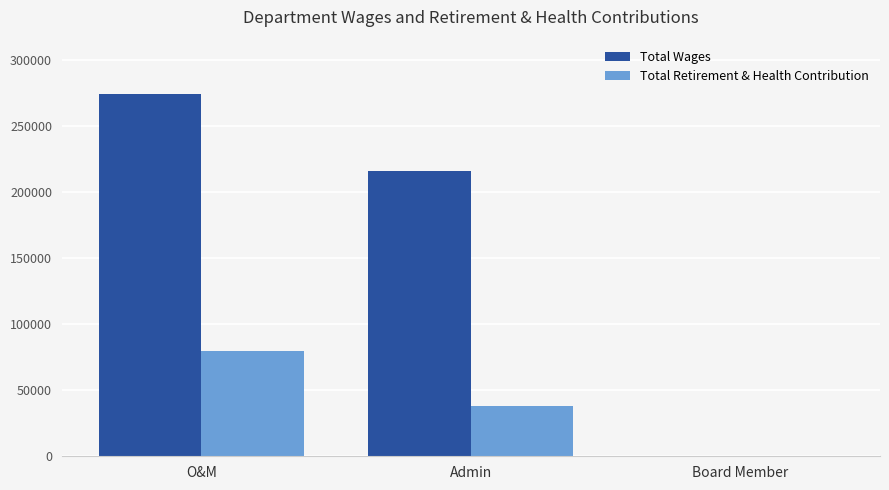

How many values in Total Retirement & Health Contribution are above zero?

2